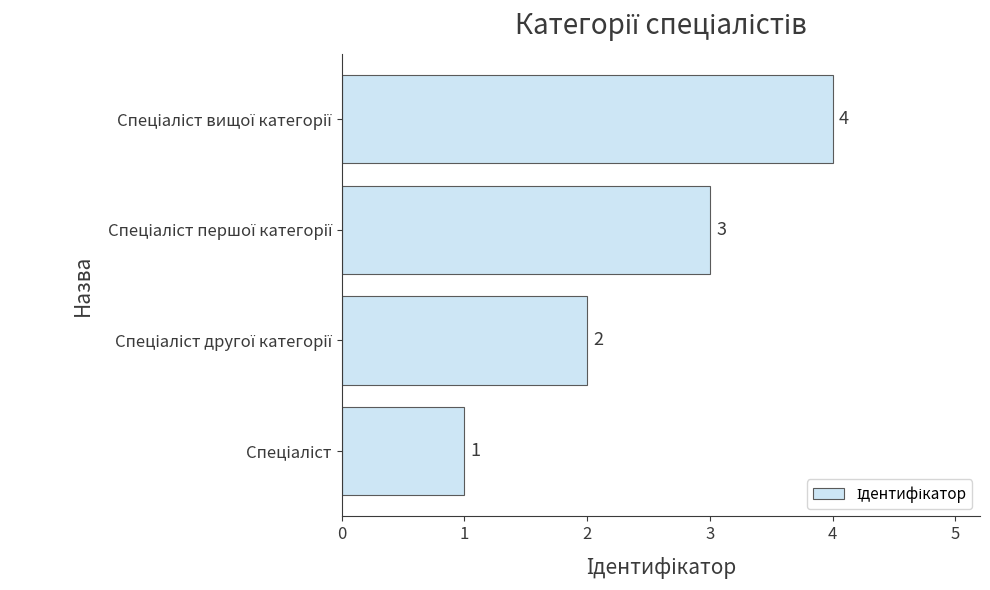

How many values are between 2 and 4?

3